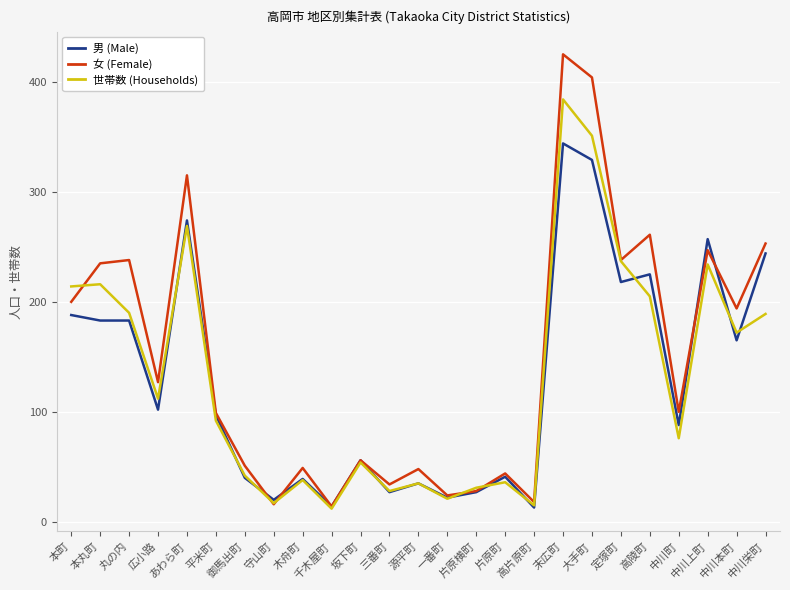

What is the smallest value displayed?

12